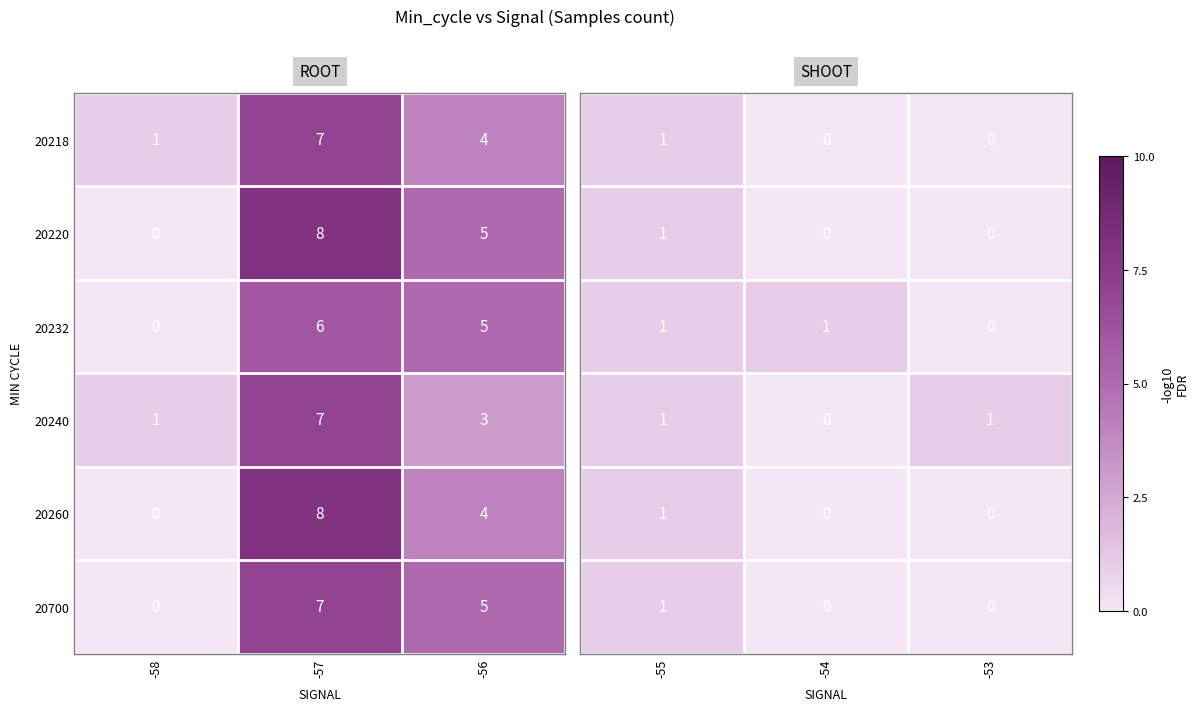

Is the value of 20700 at -56 greater than the value of 20260 at -57?

No